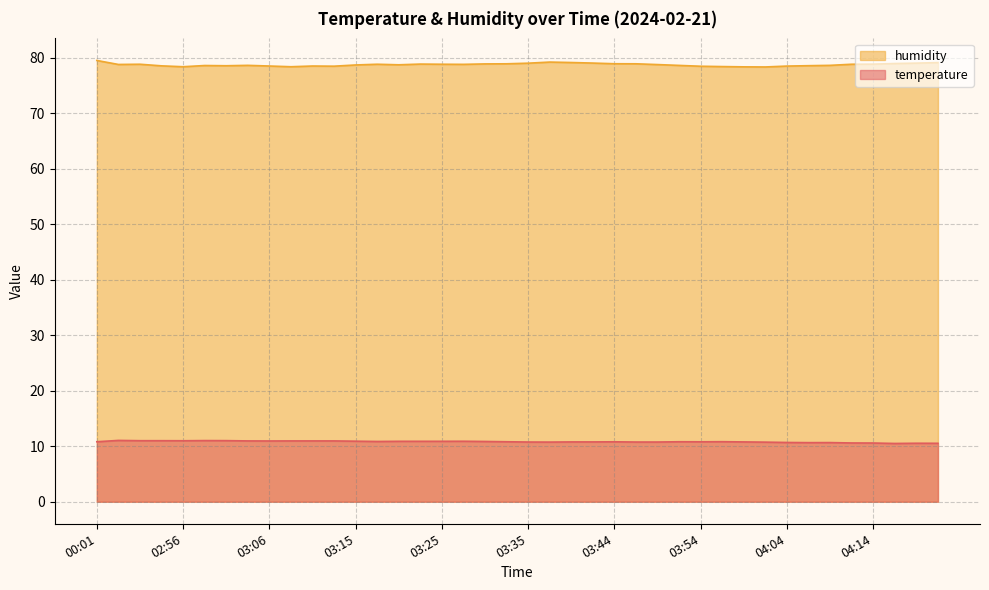

Between 03:54 and 03:30, which is larger?

03:30